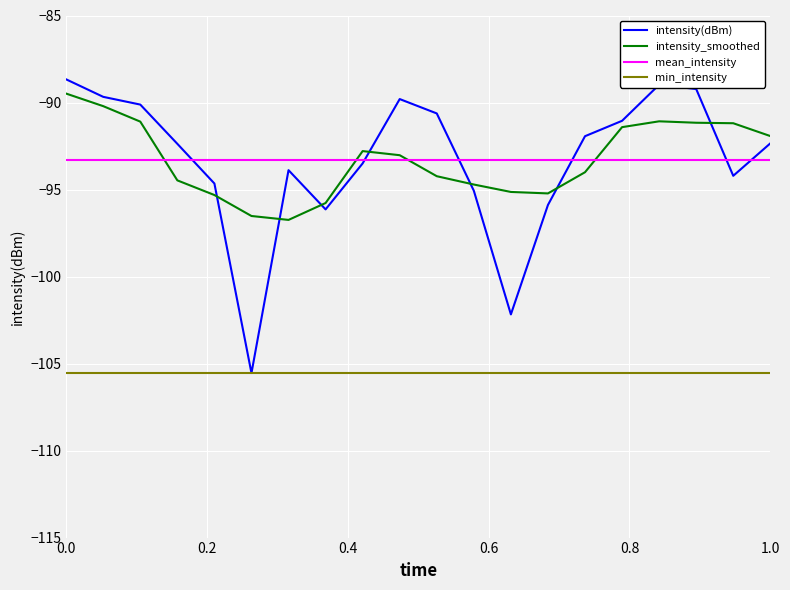

What is the lowest value of the intensity_smoothed series?

-96.7